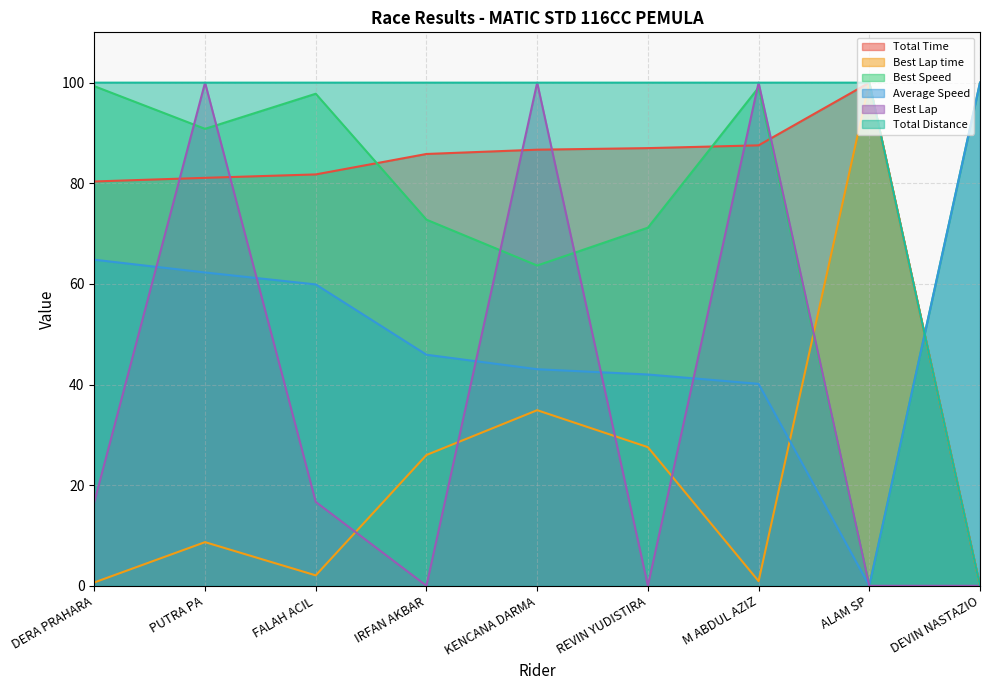

At which label does Best Lap time reach its minimum?

DEVIN NASTAZIO